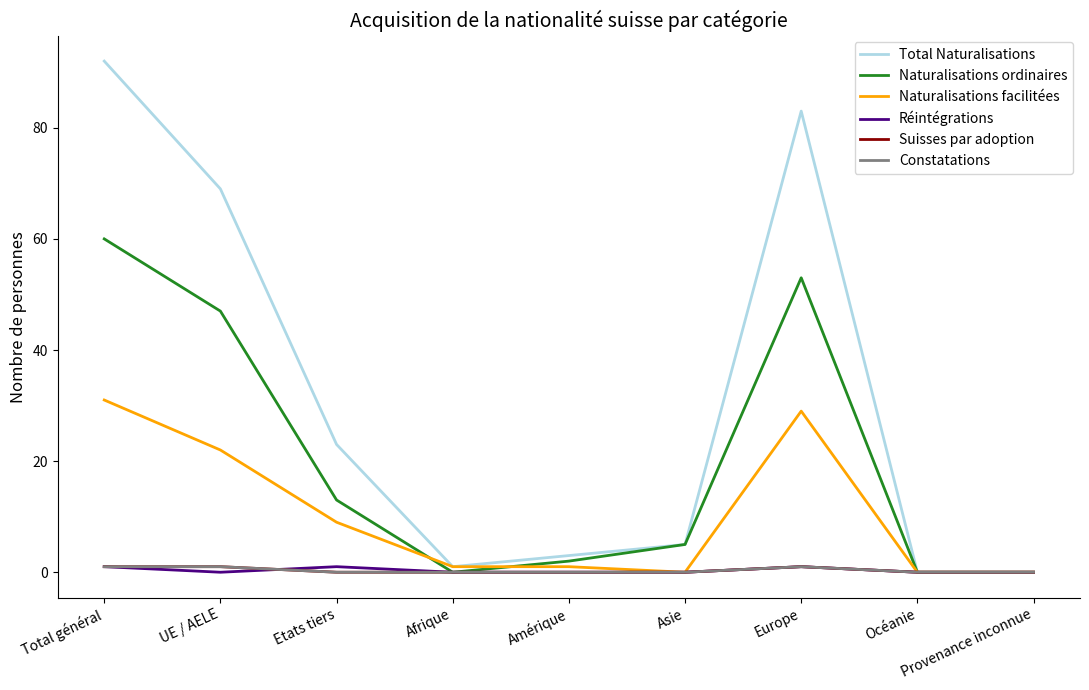

Is this an area chart (filled region under the line)?

No